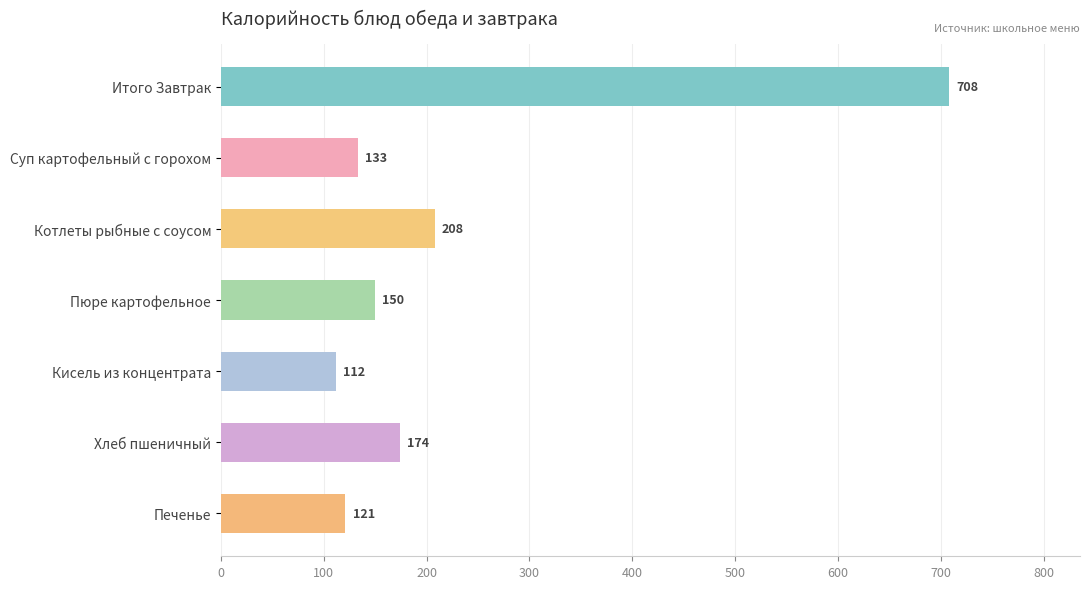

Approximately how many times larger is the value at Итого Завтрак compared to Котлеты рыбные с соусом?

3.4